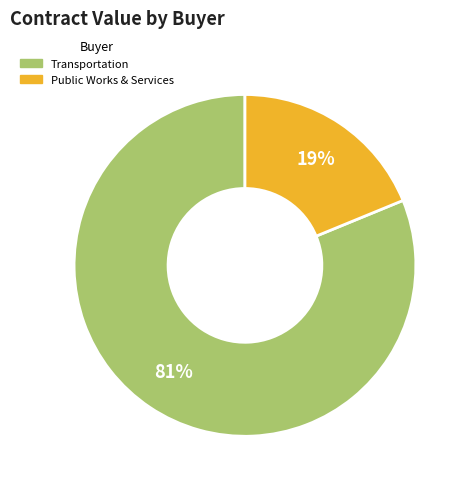

To the nearest percent, what is the difference between the largest and smallest slice percentages?

62%